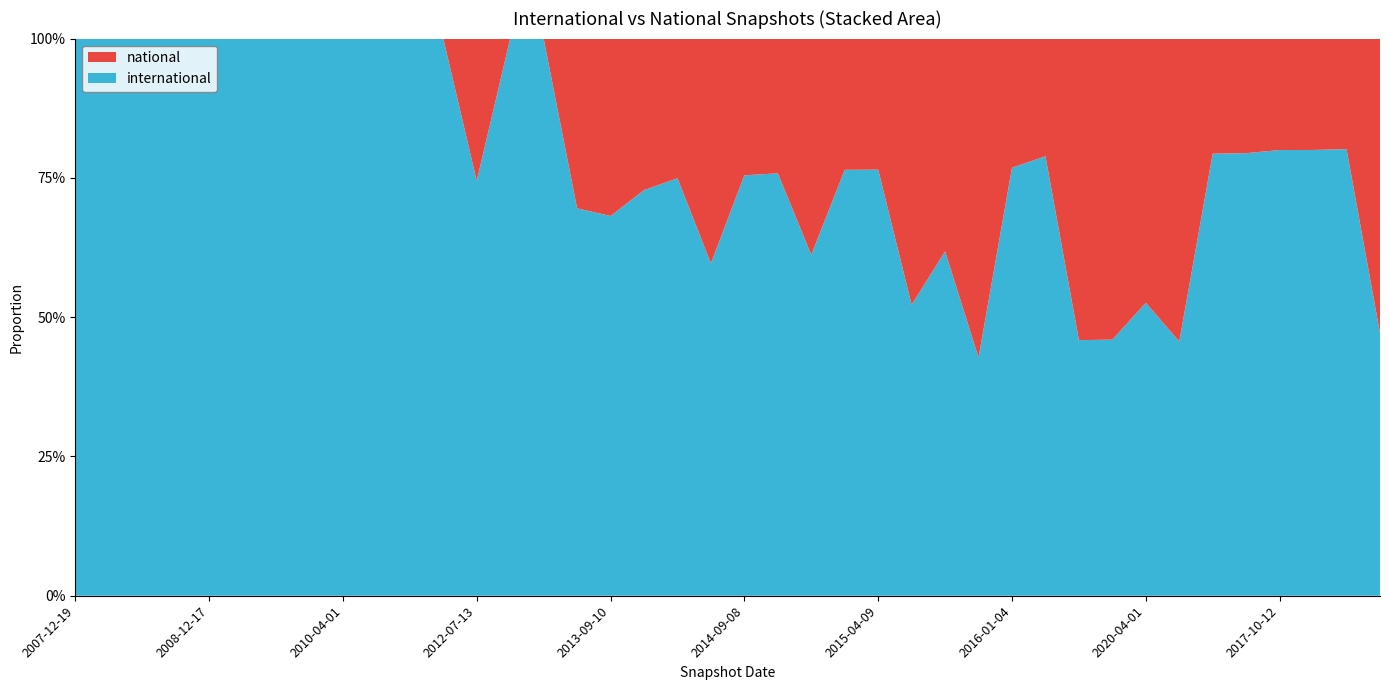

Reading right to left, extract all data points from this chart.

international: 2020-10-01=281709	2017-04-12=279359	2017-07-24=276886	2017-10-12=276657	2016-07-04=267129	2016-04-05=265817	2020-07-01=265196	2020-04-01=263690	2020-01-01=261145	2019-10-09=260273	2016-10-07=258315	2016-01-04=229330	2019-07-01=227778	2018-07-11=227005	2019-01-01=225119	2015-04-09=224884	2015-07-03=224482	2017-12-22=221220	2015-01-19=216877	2014-09-08=212706	2018-04-09=207466	2013-12-20=206767	2014-03-28=185141	2013-09-10=148070	2013-07-09=143200	2012-01-18=127345	2011-09-05=126694	2012-07-13=125887	2011-06-10=104446	2011-02-21=84360	2010-07-26=65291	2010-04-01=64722	2009-12-16=61531	2009-09-25=61057	2009-04-06=59503	2008-12-17=57897	2008-10-10=51579	2008-06-27=39645	2008-04-01=27632	2007-12-19=25373
national: 2020-10-01=316156	2017-04-12=69184	2017-07-24=69184	2017-10-12=69184	2016-07-04=69184	2016-04-05=69184	2020-07-01=316156	2020-04-01=237858	2020-01-01=307042	2019-10-09=307042	2016-10-07=69184	2016-01-04=69184	2019-07-01=305104	2018-07-11=140375	2019-01-01=205992	2015-04-09=69184	2015-07-03=69184	2017-12-22=140375	2015-01-19=69184	2014-09-08=69184	2018-04-09=140375	2013-12-20=69183	2014-03-28=69184	2013-09-10=69183	2013-07-09=62750	2012-01-18=0	2011-09-05=0	2012-07-13=43199	2011-06-10=0	2011-02-21=0	2010-07-26=0	2010-04-01=0	2009-12-16=0	2009-09-25=0	2009-04-06=0	2008-12-17=0	2008-10-10=0	2008-06-27=0	2008-04-01=0	2007-12-19=0